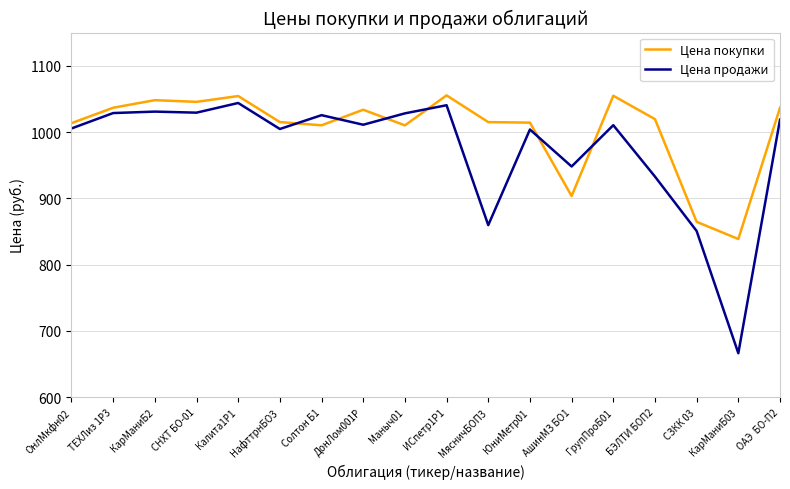

What is the difference between the maximum and minimum values in the Цена покупки series?

216.7